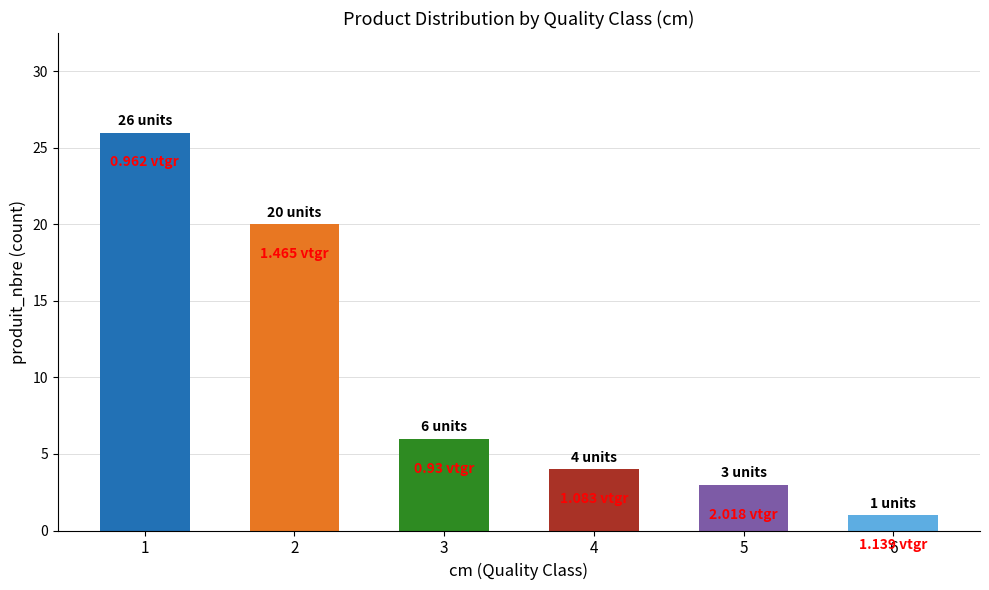

Reading left to right, list all the values displayed in this chart.

1=26	2=20	3=6	4=4	5=3	6=1